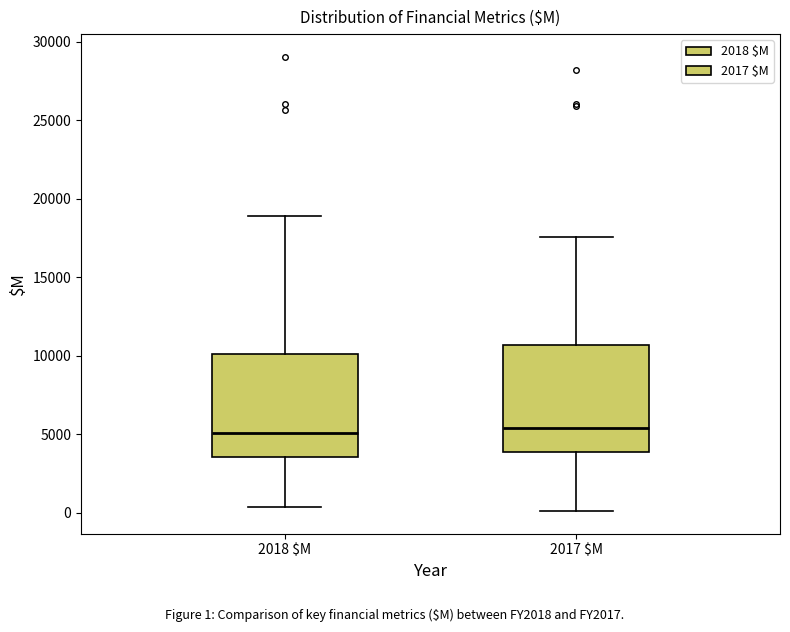

Reading left to right, read every box against the y-axis: the position of its median line, the range the box covers, and the ends of its whiskers. The values are not printed on the chart, so give them approximately, as read against the axis.

2018 $M: median 5000, box 3500 to 10000, whiskers 500 to 19000
2017 $M: median 5500, box 4000 to 10500, whiskers 0 to 17500